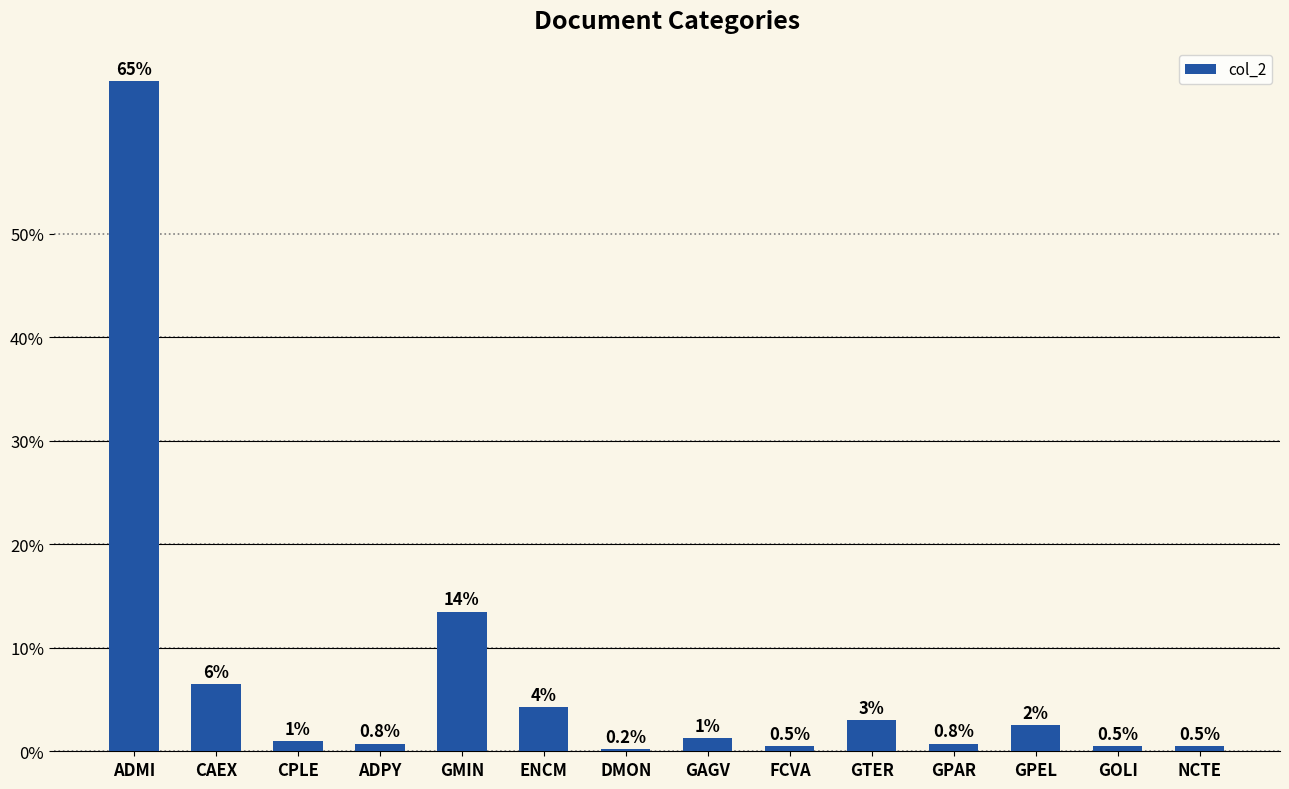

At which label does the data first exceed 5?

ADMI